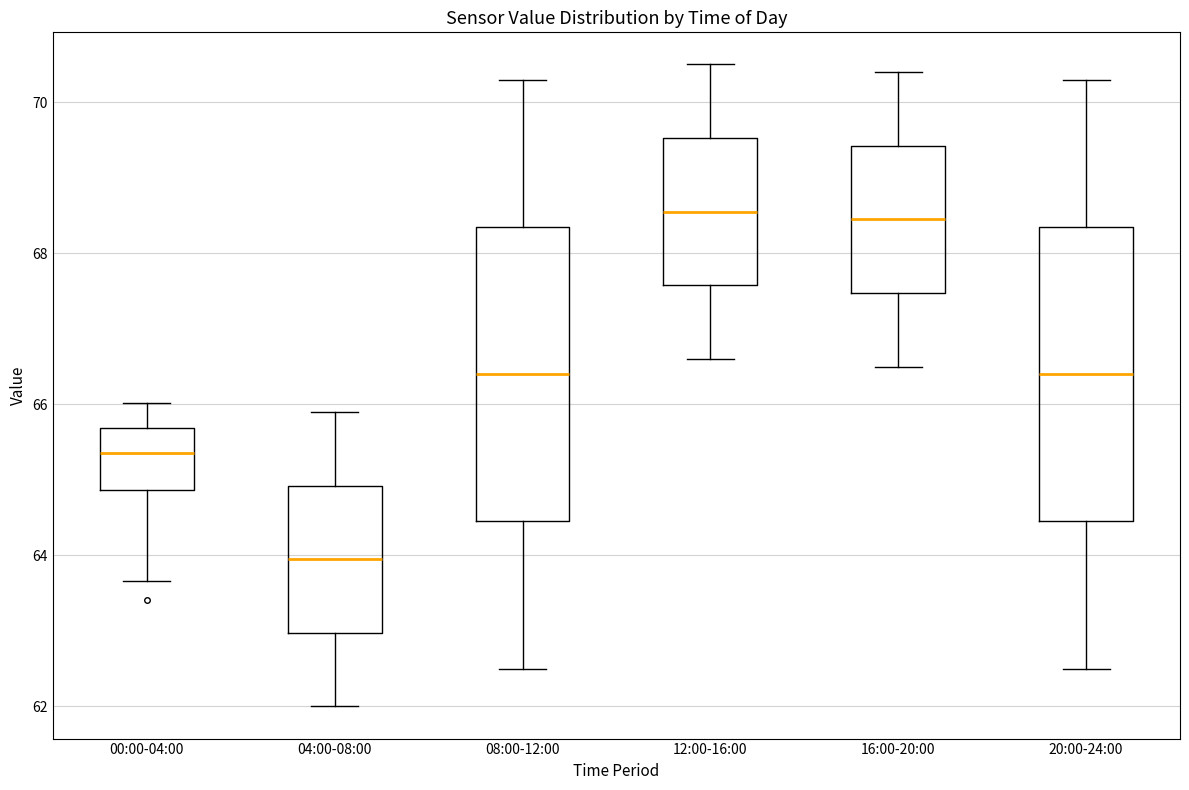

Which box's median line is the lowest?

04:00-08:00